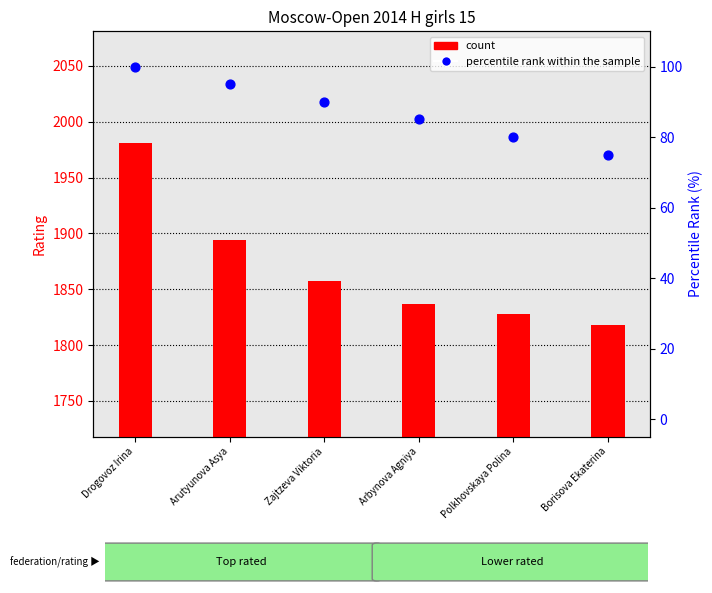

Which series has the largest total across all categories?

count